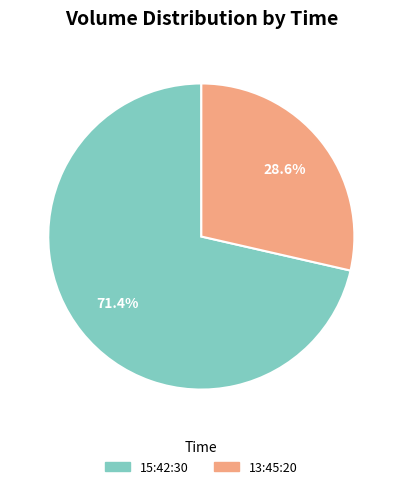

Between 15:42:30 and 13:45:20, which is larger?

15:42:30